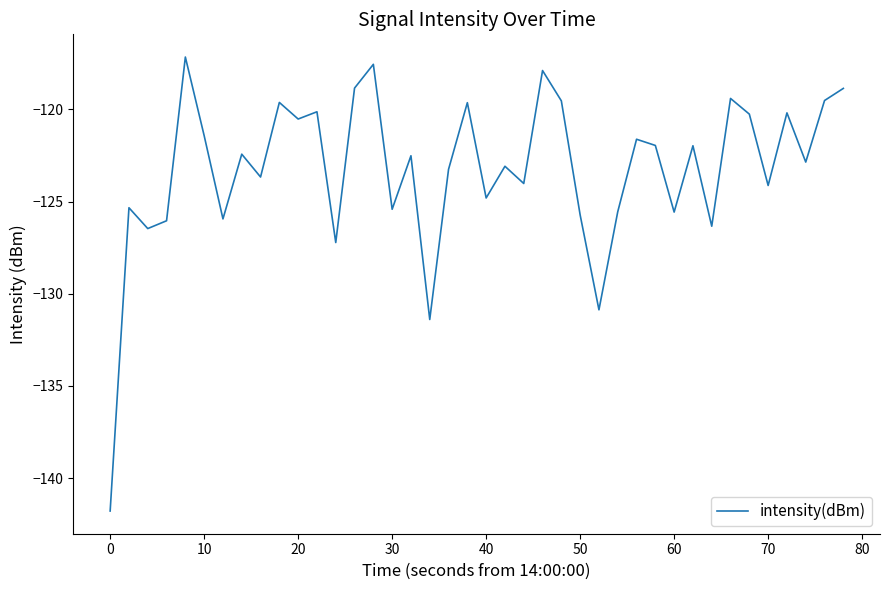

What is the maximum value shown in the chart?

-117.2